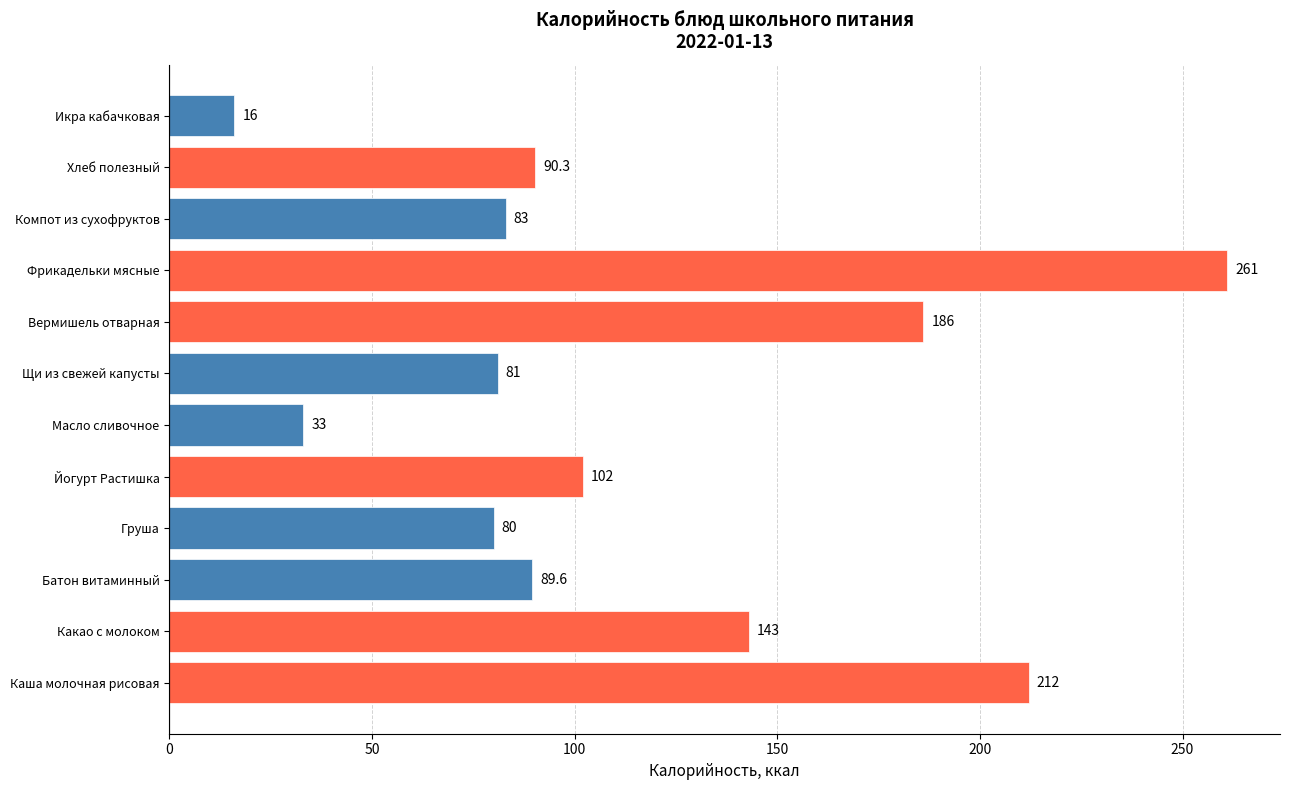

Is it true that the value at Груша is 80.0?

True